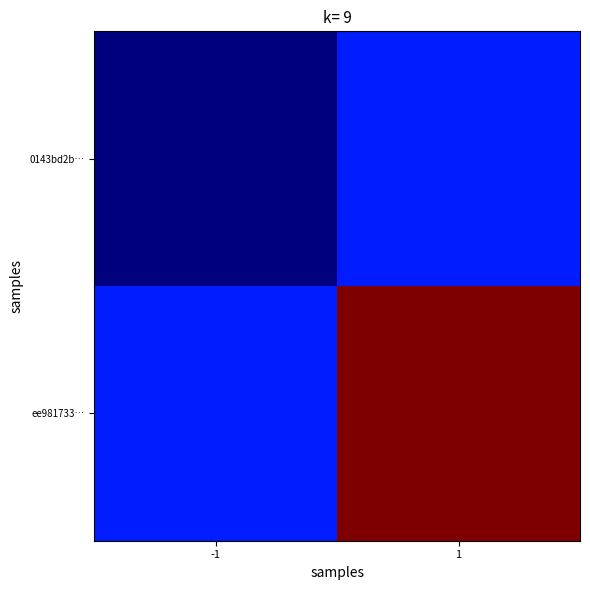

Between 1 and -1, which is larger?

1